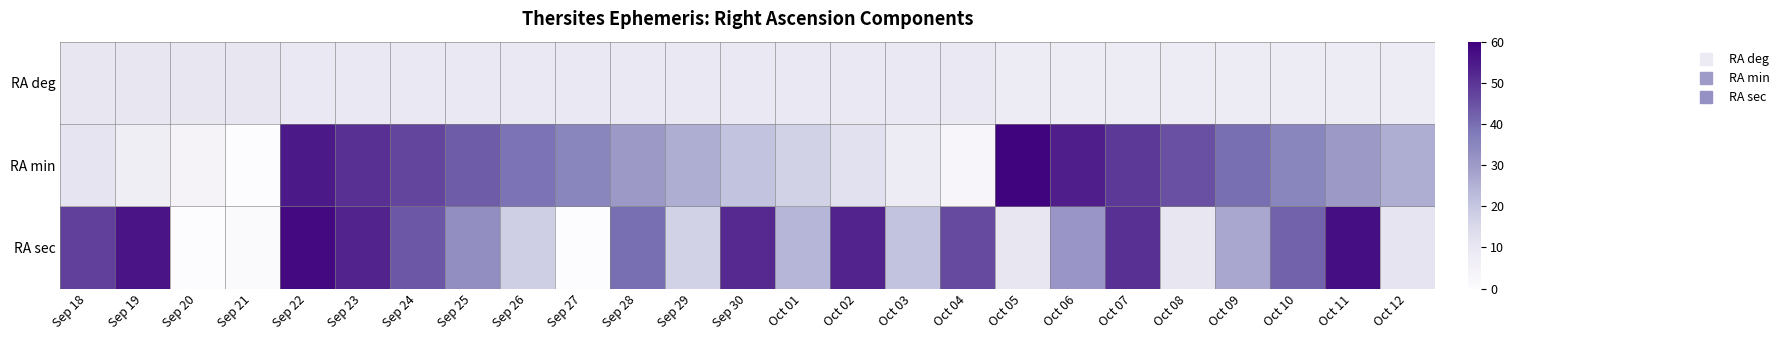

Reading right to left, what are all the values shown in this chart?

RA deg: Oct 12=8	Oct 11=8	Oct 10=8	Oct 09=8	Oct 08=8	Oct 07=8	Oct 06=8	Oct 05=8	Oct 04=9	Oct 03=9	Oct 02=9	Oct 01=9	Sep 30=9	Sep 29=9	Sep 28=9	Sep 27=9	Sep 26=9	Sep 25=9	Sep 24=9	Sep 23=9	Sep 22=9	Sep 21=10	Sep 20=10	Sep 19=10	Sep 18=10
RA min: Oct 12=26	Oct 11=30	Oct 10=35	Oct 09=40	Oct 08=45	Oct 07=49	Oct 06=54	Oct 05=59	Oct 04=3	Oct 03=8	Oct 02=12	Oct 01=17	Sep 30=21	Sep 29=26	Sep 28=30	Sep 27=35	Sep 26=39	Sep 25=43	Sep 24=47	Sep 23=51	Sep 22=55	Sep 21=0	Sep 20=4	Sep 19=7	Sep 18=11
RA sec: Oct 12=11	Oct 11=57	Oct 10=42	Oct 09=27	Oct 08=10	Oct 07=51	Oct 06=31	Oct 05=10	Oct 04=46	Oct 03=21	Oct 02=53	Oct 01=24	Sep 30=52	Sep 29=17	Sep 28=40	Sep 27=0	Sep 26=18	Sep 25=33	Sep 24=44	Sep 23=53	Sep 22=58	Sep 21=1	Sep 20=0	Sep 19=56	Sep 18=48